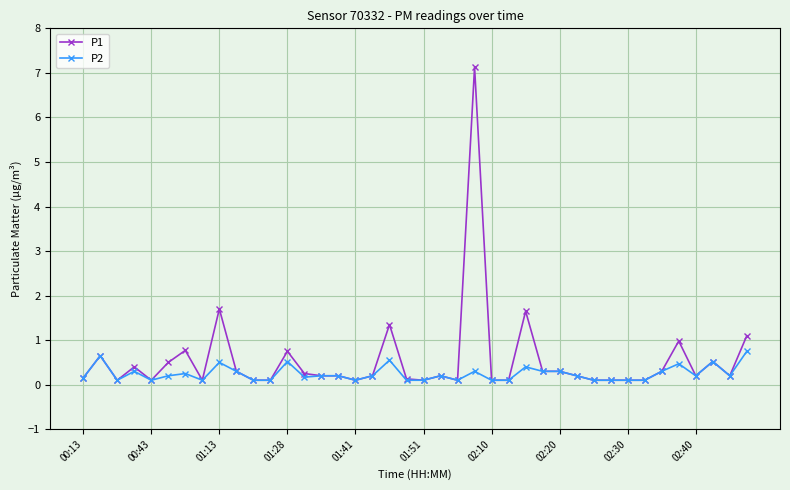

List the series in order of their overall mean, highest first.

P1, P2